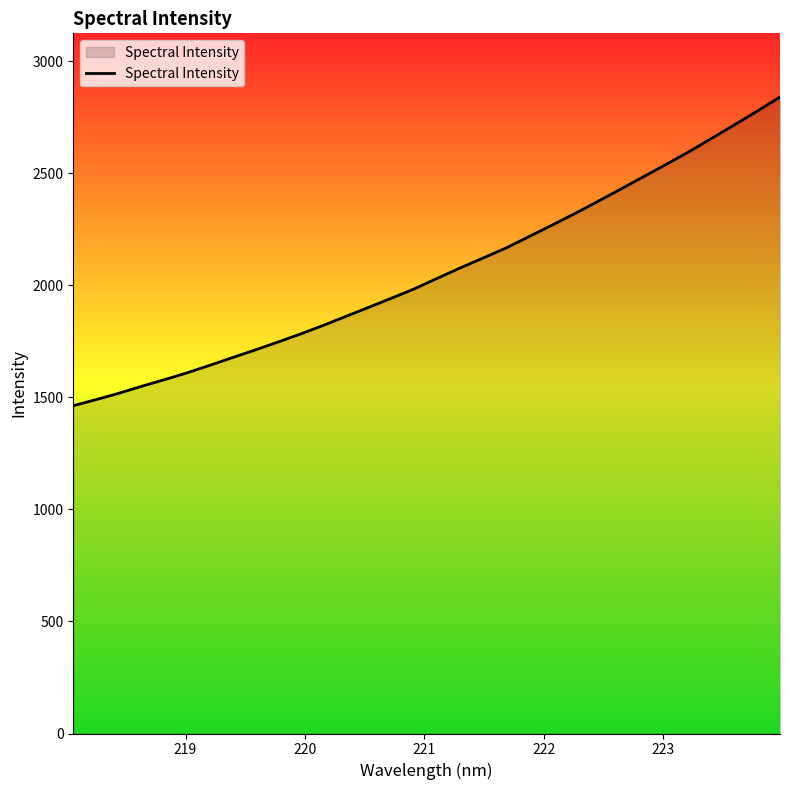

What is the greatest value displayed?

2841.5